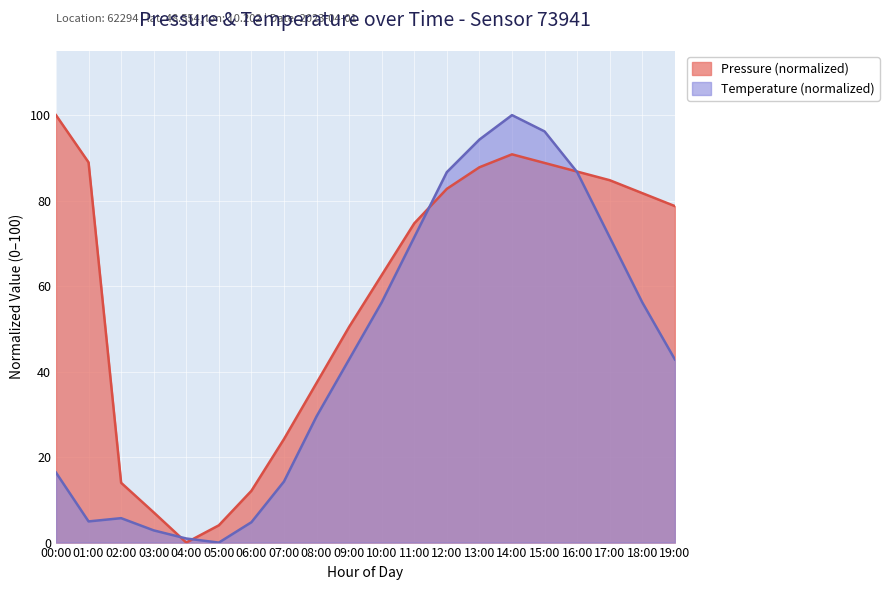

Read the temperature value at 09:00.

42.9